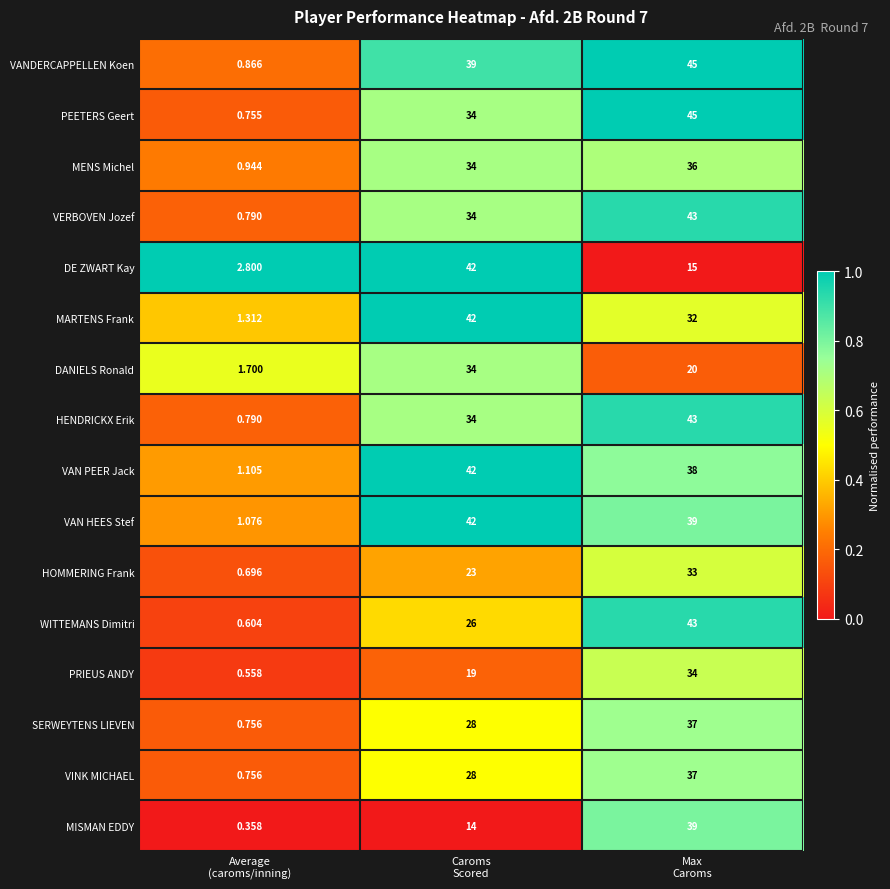

Which series has the largest range (max minus min)?

PEETERS Geert